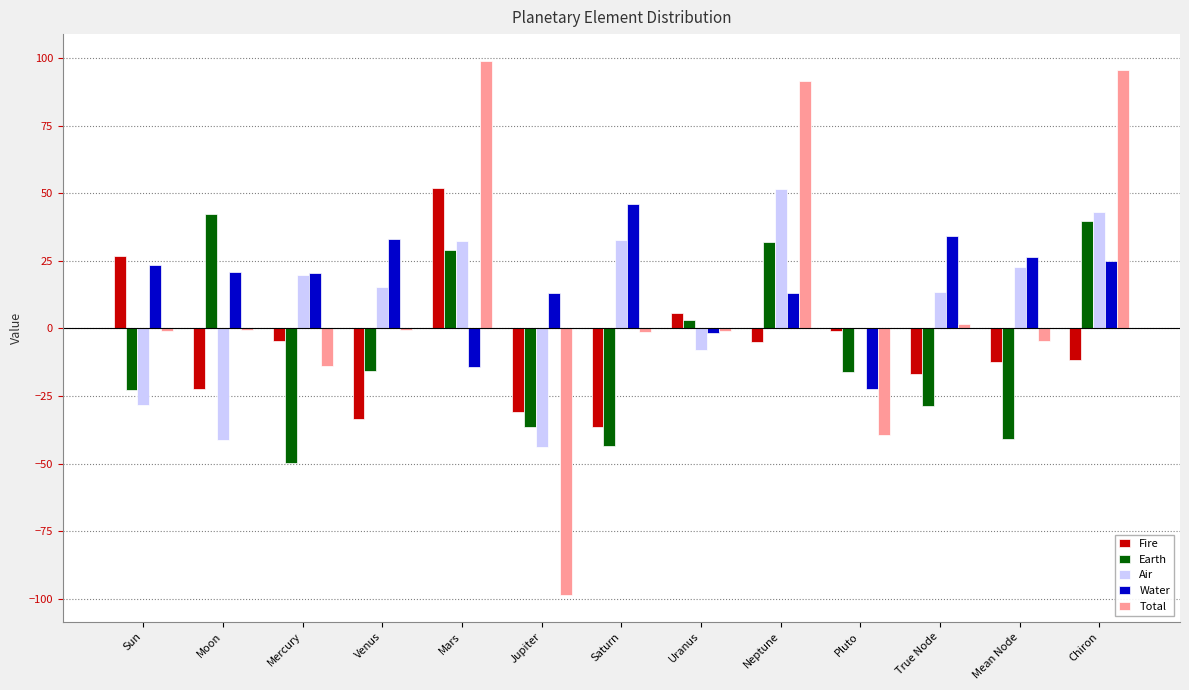

What is the maximum value for Water?

45.9